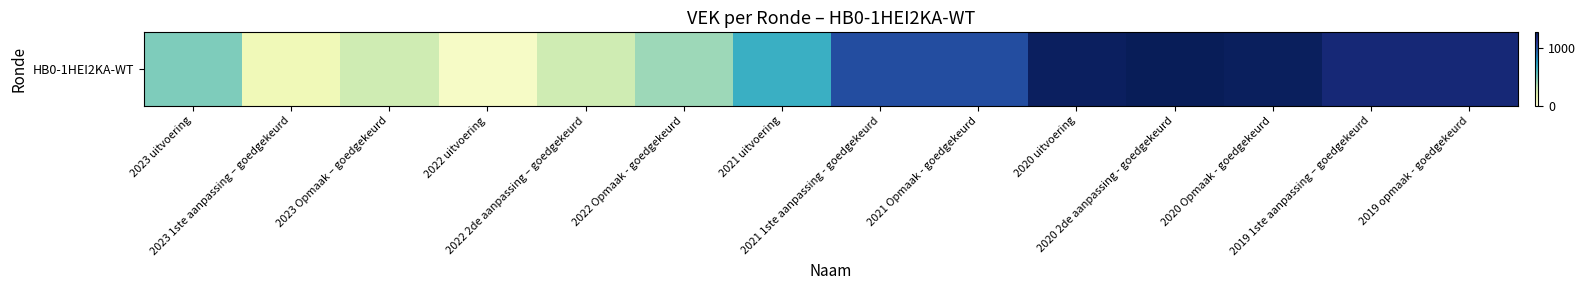

Reading left to right, transcribe all the data shown in this chart.

475	132	282	74	282	407	658	1009	1009	1240	1261	1242	1182	1182